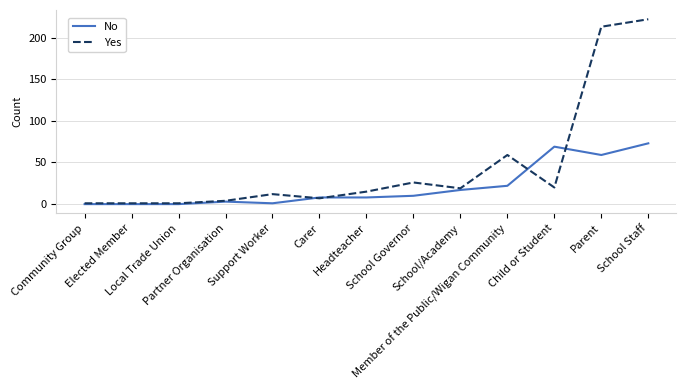

Where is Yes nearest to the value 111?

Member of the Public/Wigan Community